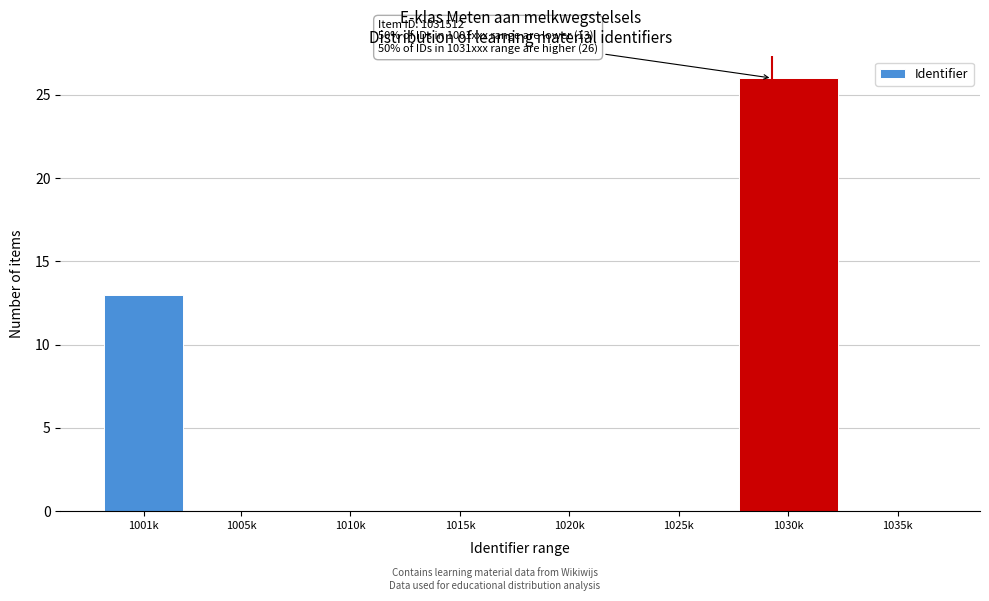

Reading left to right, what are all the values shown in this chart?

1001k=13	1005k=0	1010k=0	1015k=0	1020k=0	1025k=0	1030k=26	1035k=0